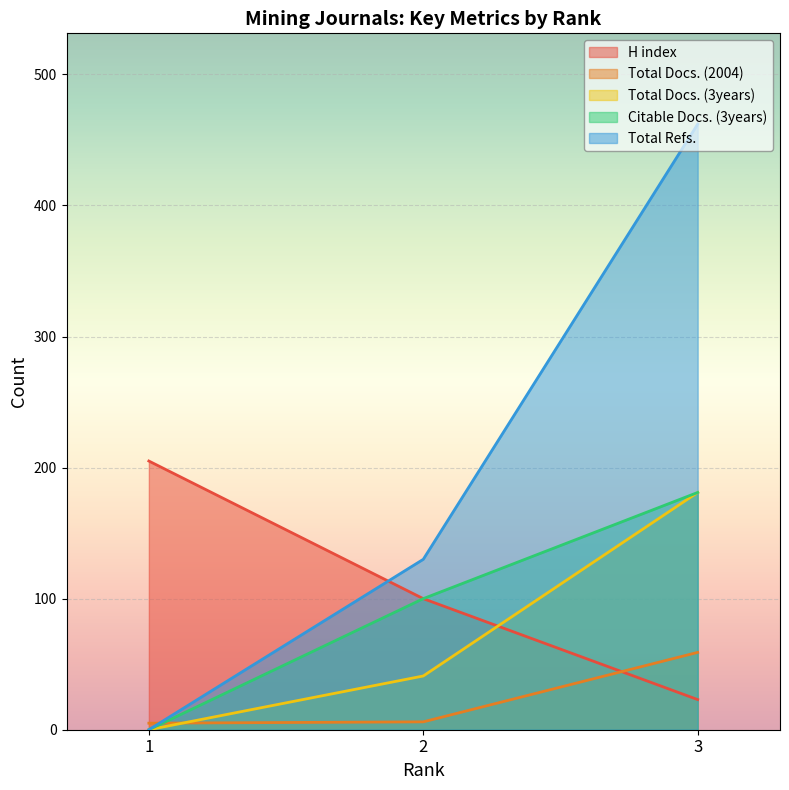

The H index series shows 169 at 2. True or false?

False